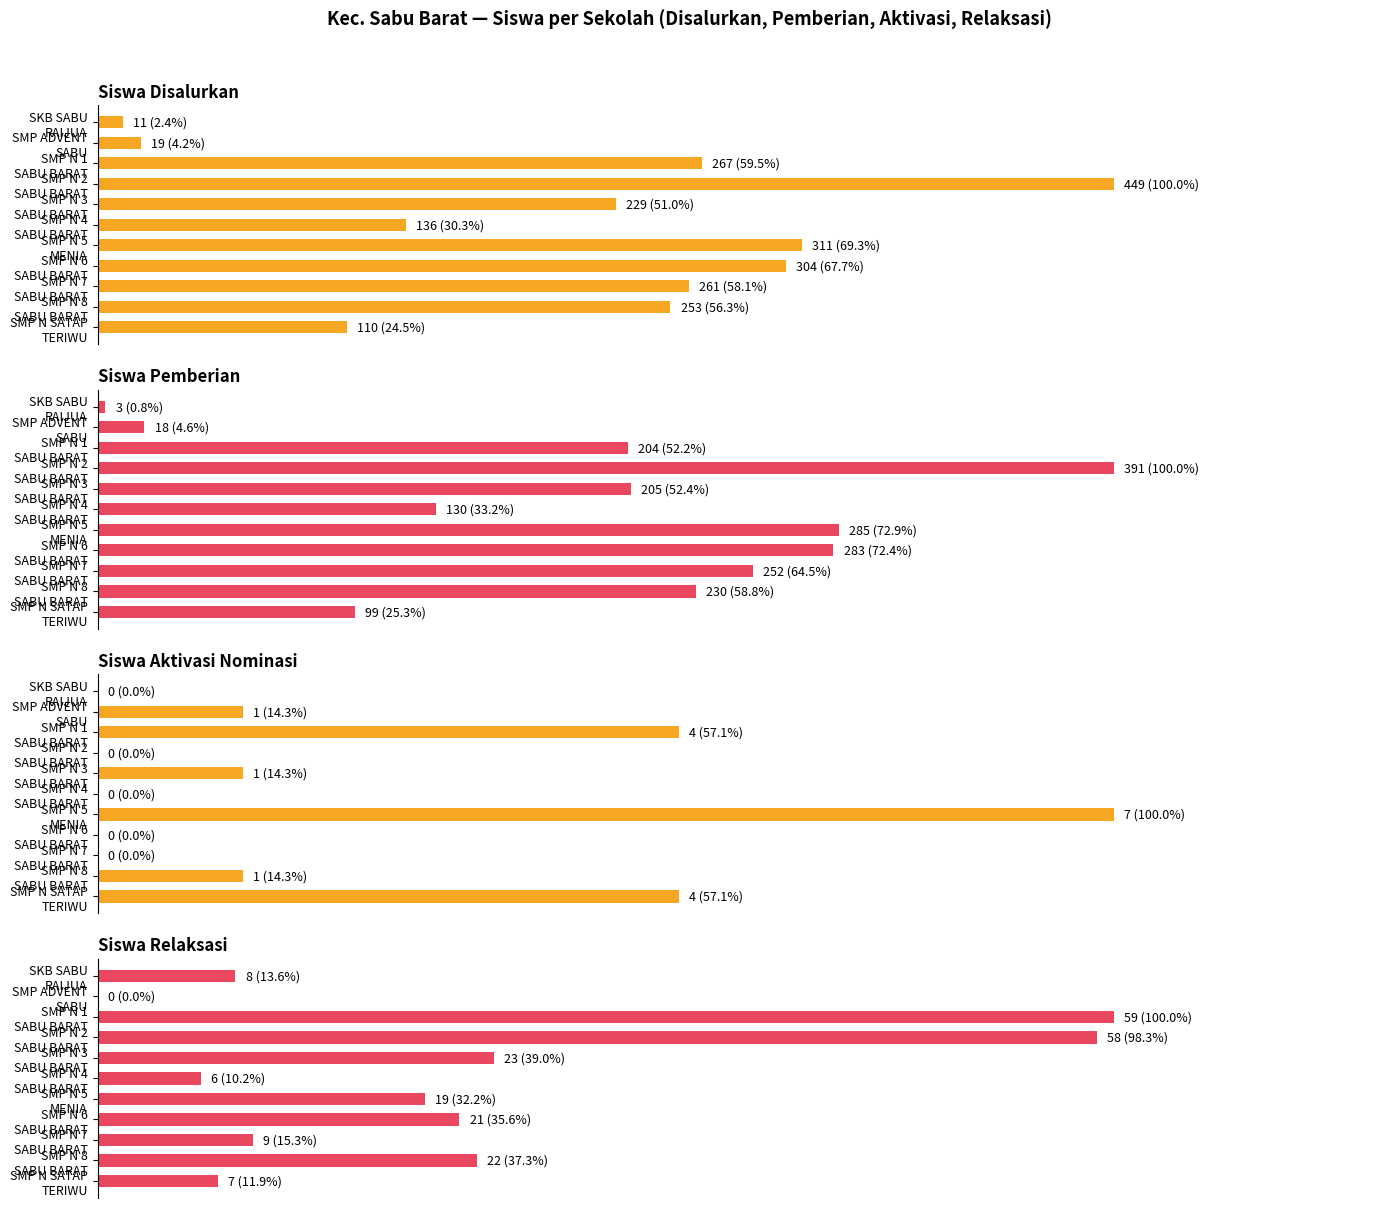

Reading right to left, what are all the values shown in this chart?

Siswa Disalurkan: 110	253	261	304	311	136	229	449	267	19	11
Siswa Pemberian: 99	230	252	283	285	130	205	391	204	18	3
Siswa Aktivasi Nominasi: 4	1	0	0	7	0	1	0	4	1	0
Siswa Relaksasi: 7	22	9	21	19	6	23	58	59	0	8